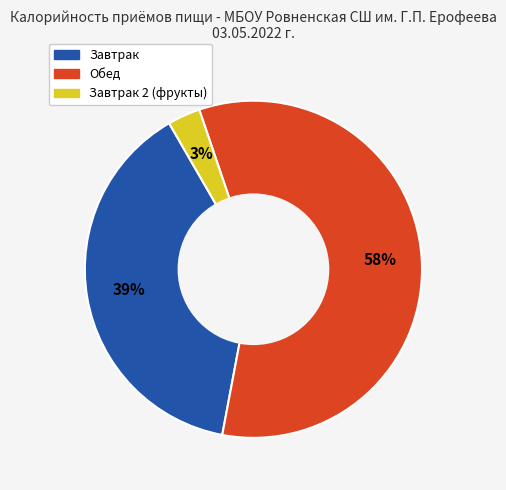

To the nearest percent, what is the average slice percentage?

33%